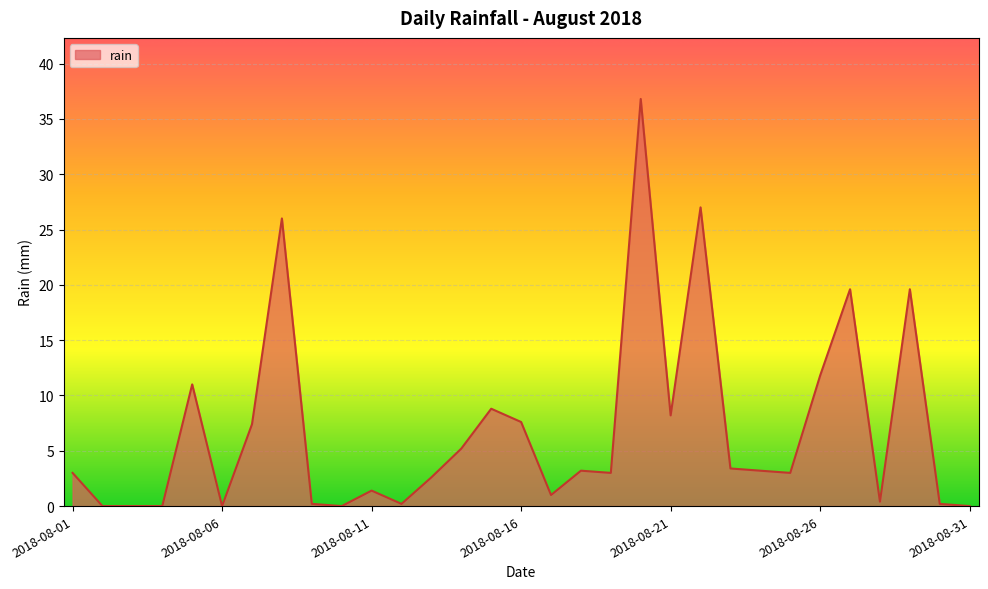

What is the difference between the maximum and minimum values?

36.8